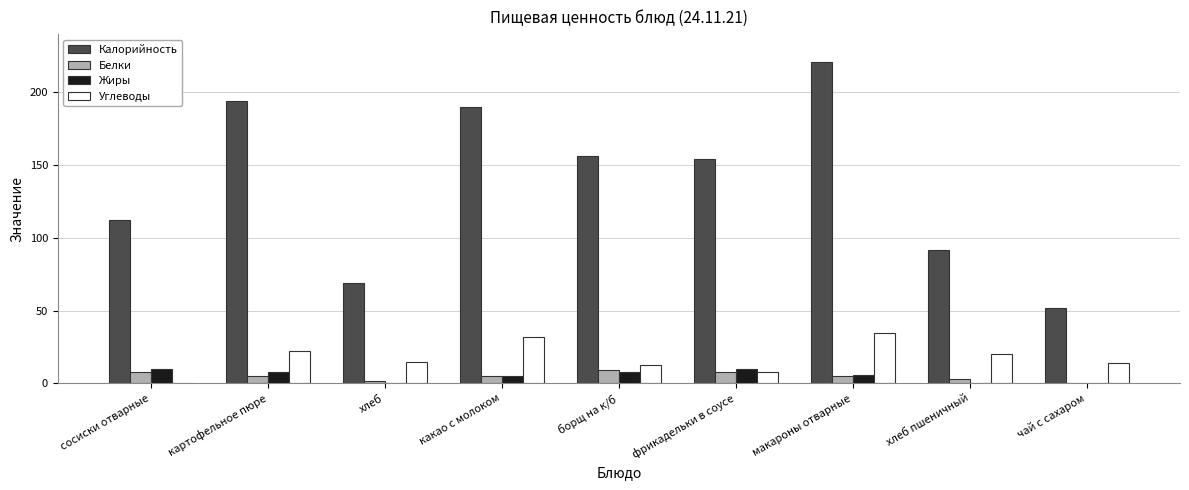

Is it true that Углеводы equals 20.0 at хлеб пшеничный?

True